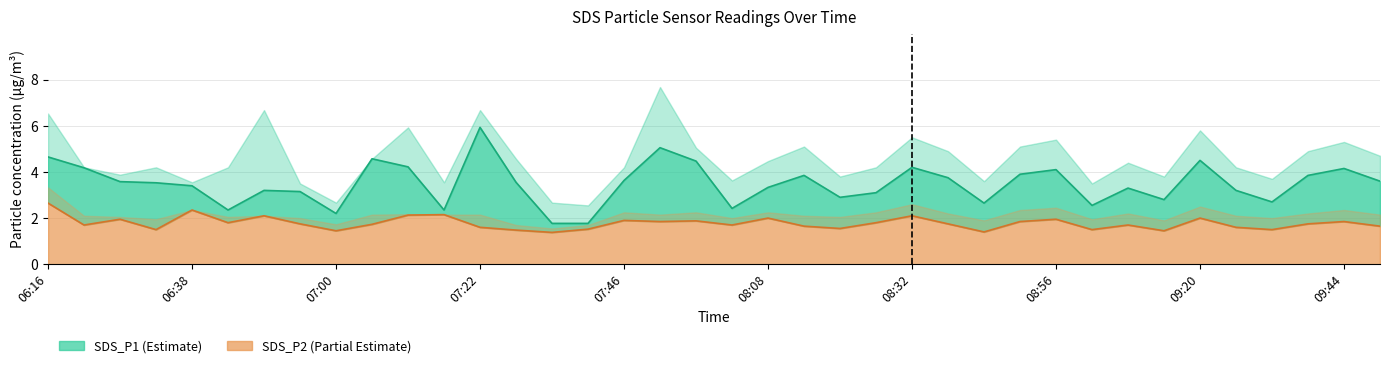

What is the average value of the SDS_P1 series?

3.5